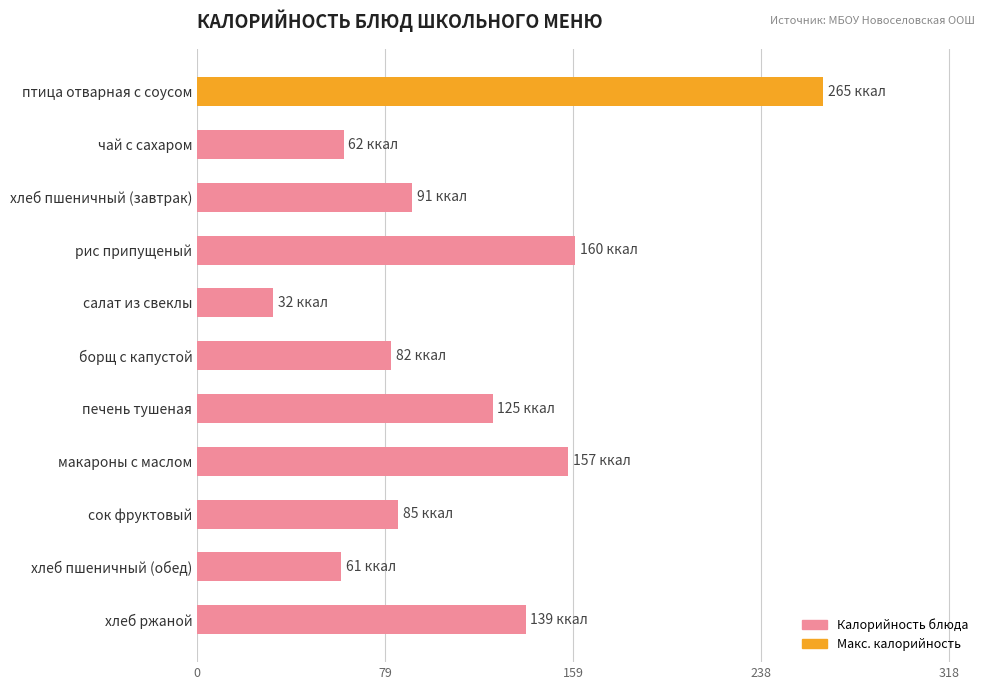

How many bars are there in total?

11